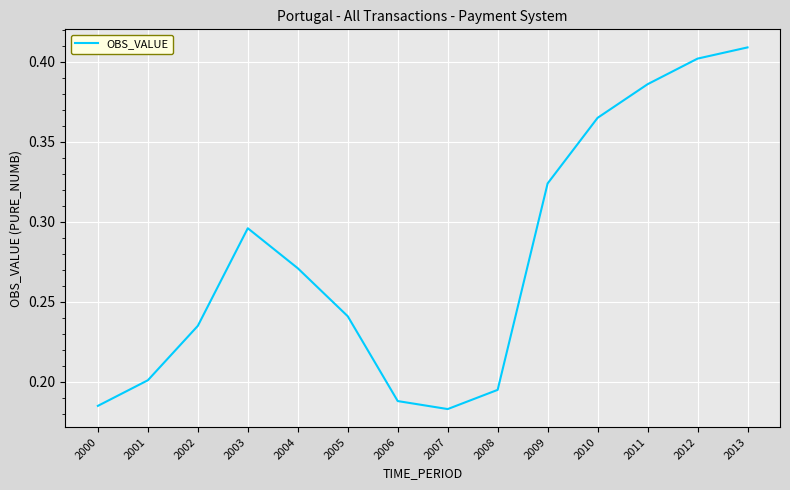

How many values are between 0 and 1?

14